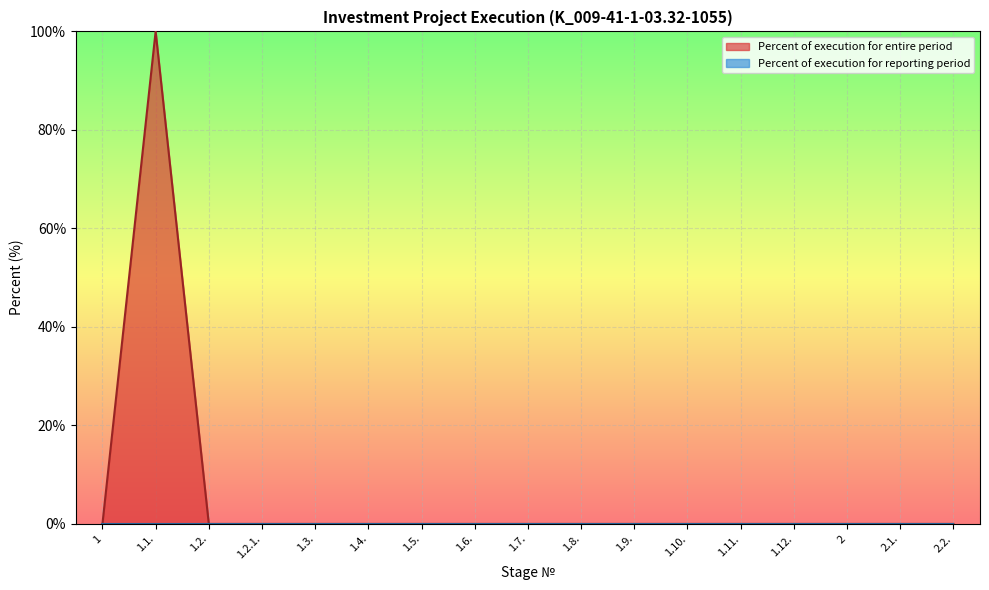

The value at 1.6. is 0. True or false?

True